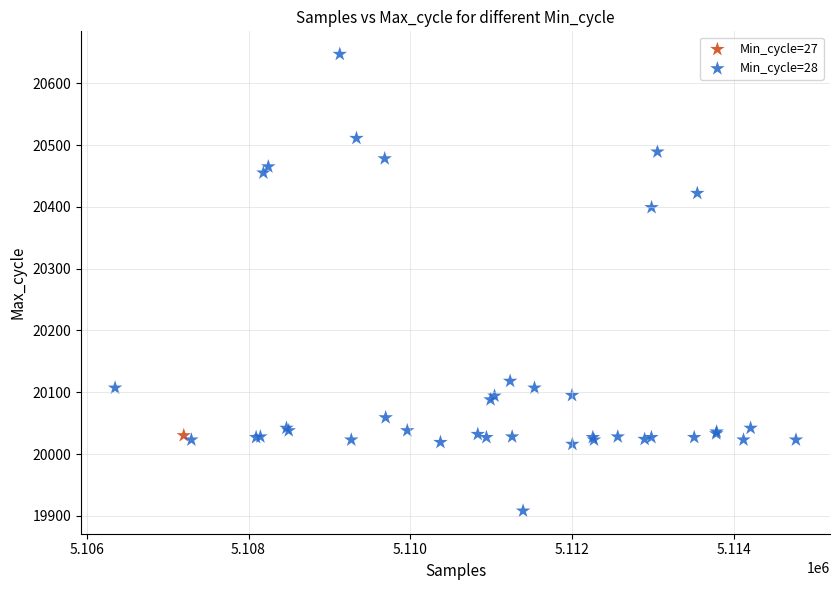

What are all the series names shown in the legend?

Min_cycle=27, Min_cycle=28